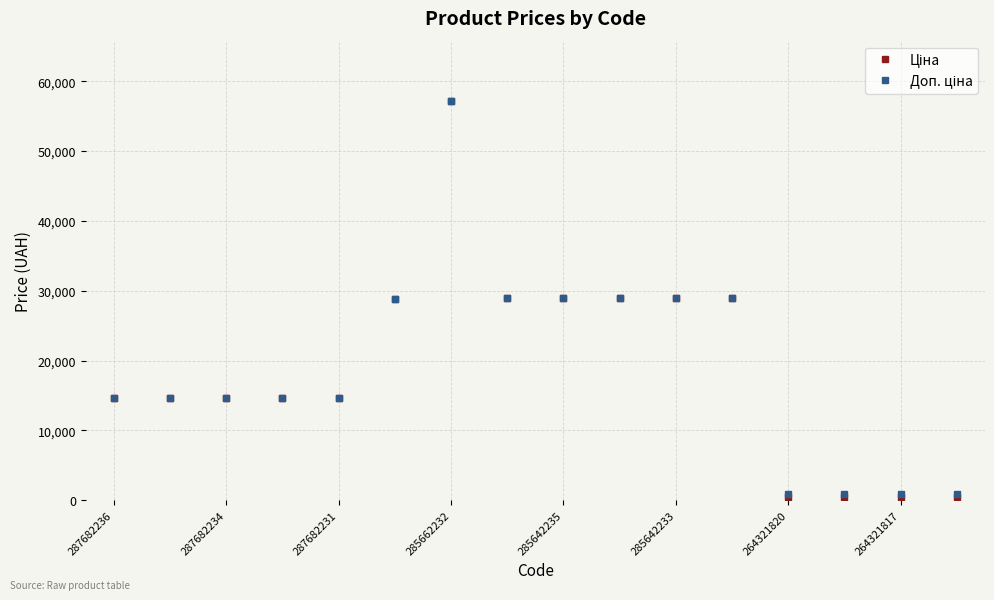

What is the maximum value shown in the chart?

57235.5